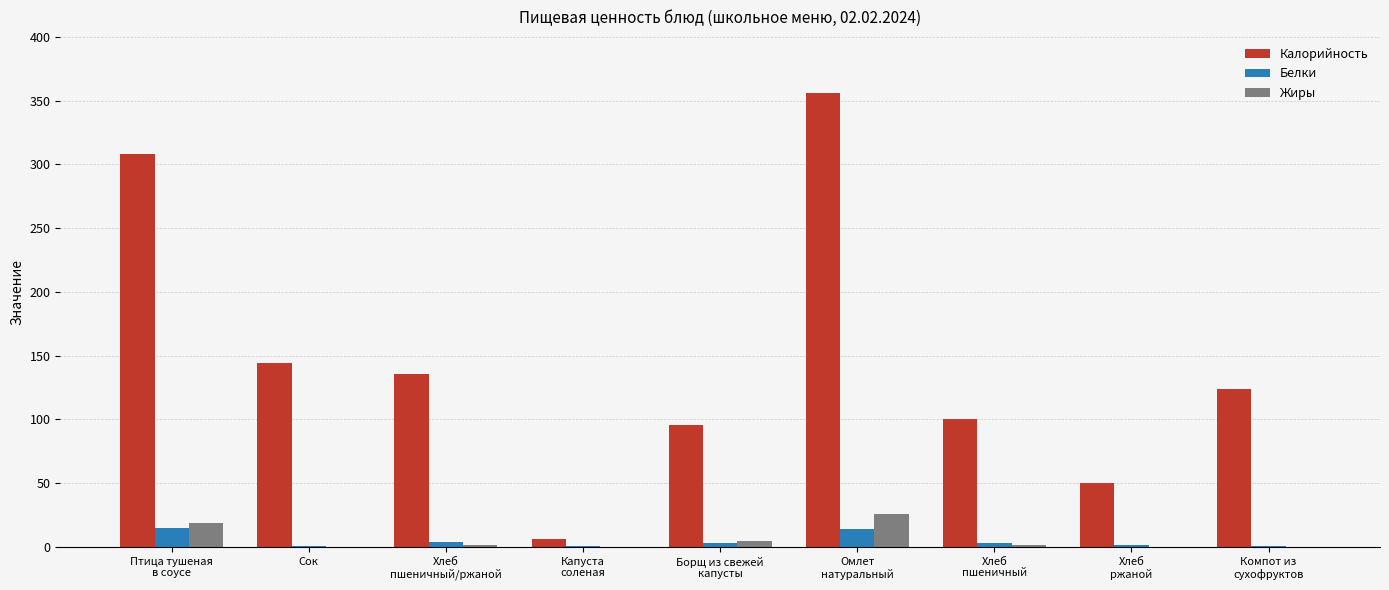

Is it true that Калорийность equals 50.0 at Хлеб
ржаной?

True